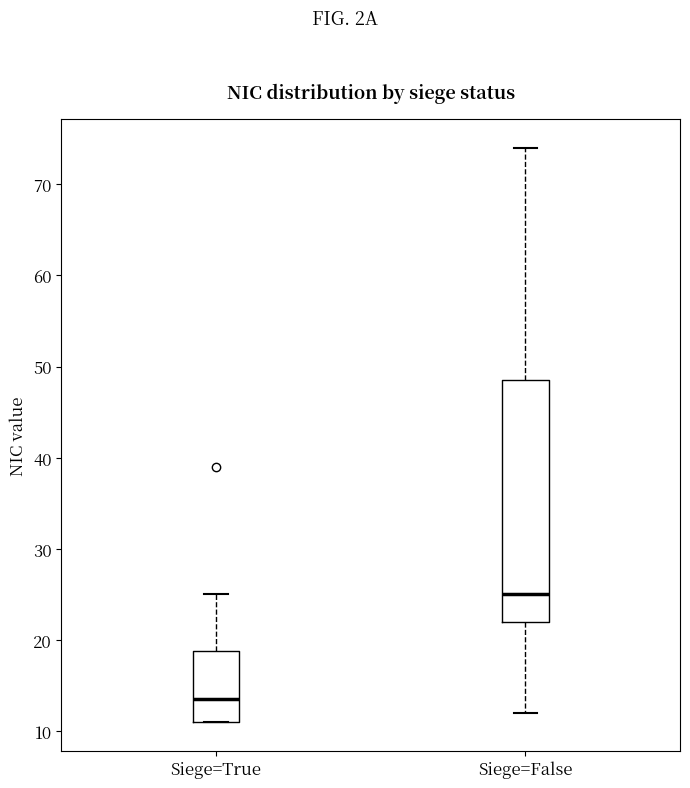

Reading left to right, transcribe this box plot: for each box, give where its median line is, the range the box spans, and where its two whiskers end, as read against the y-axis. The values are not printed on the chart, so give them approximately, as read against the axis.

Siege=True: median 14, box 11 to 19, whiskers 11 to 25
Siege=False: median 25, box 22 to 49, whiskers 12 to 74